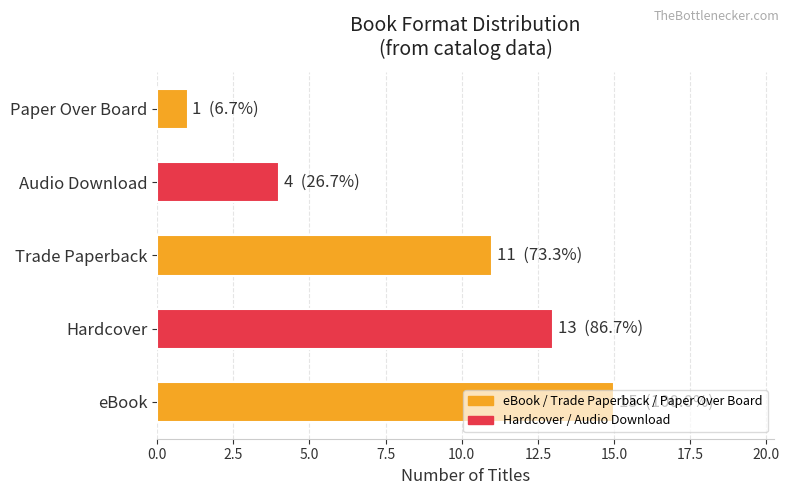

At which label is the value closest to 8?

Trade Paperback